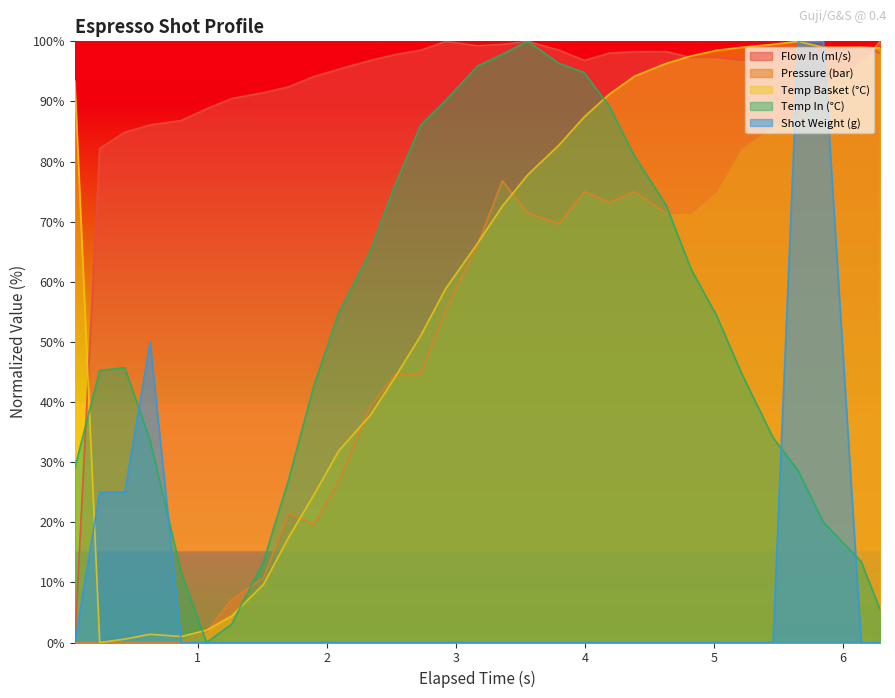

How many times do pressure and water_temperature_basket cross each other?

7